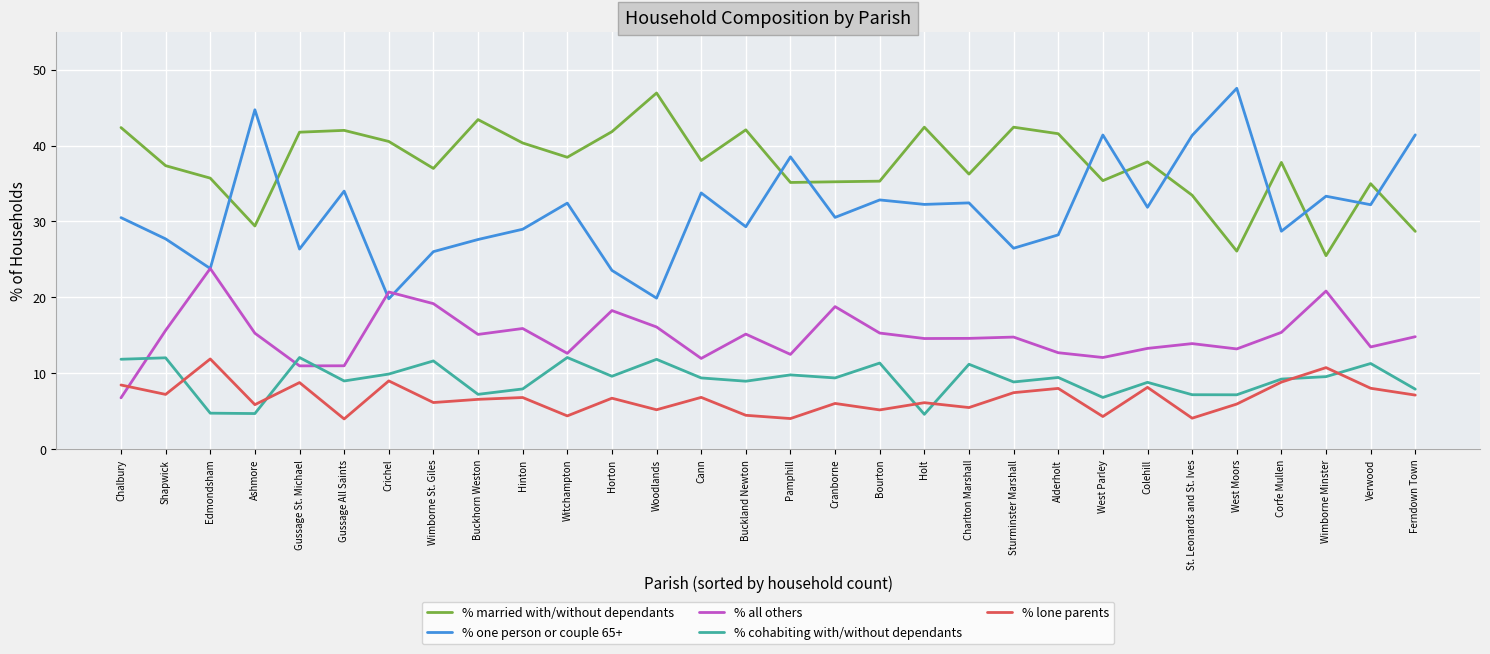

In % cohabiting with/without dependants, how many points are higher than both neighbors (excluding endpoints)?

11